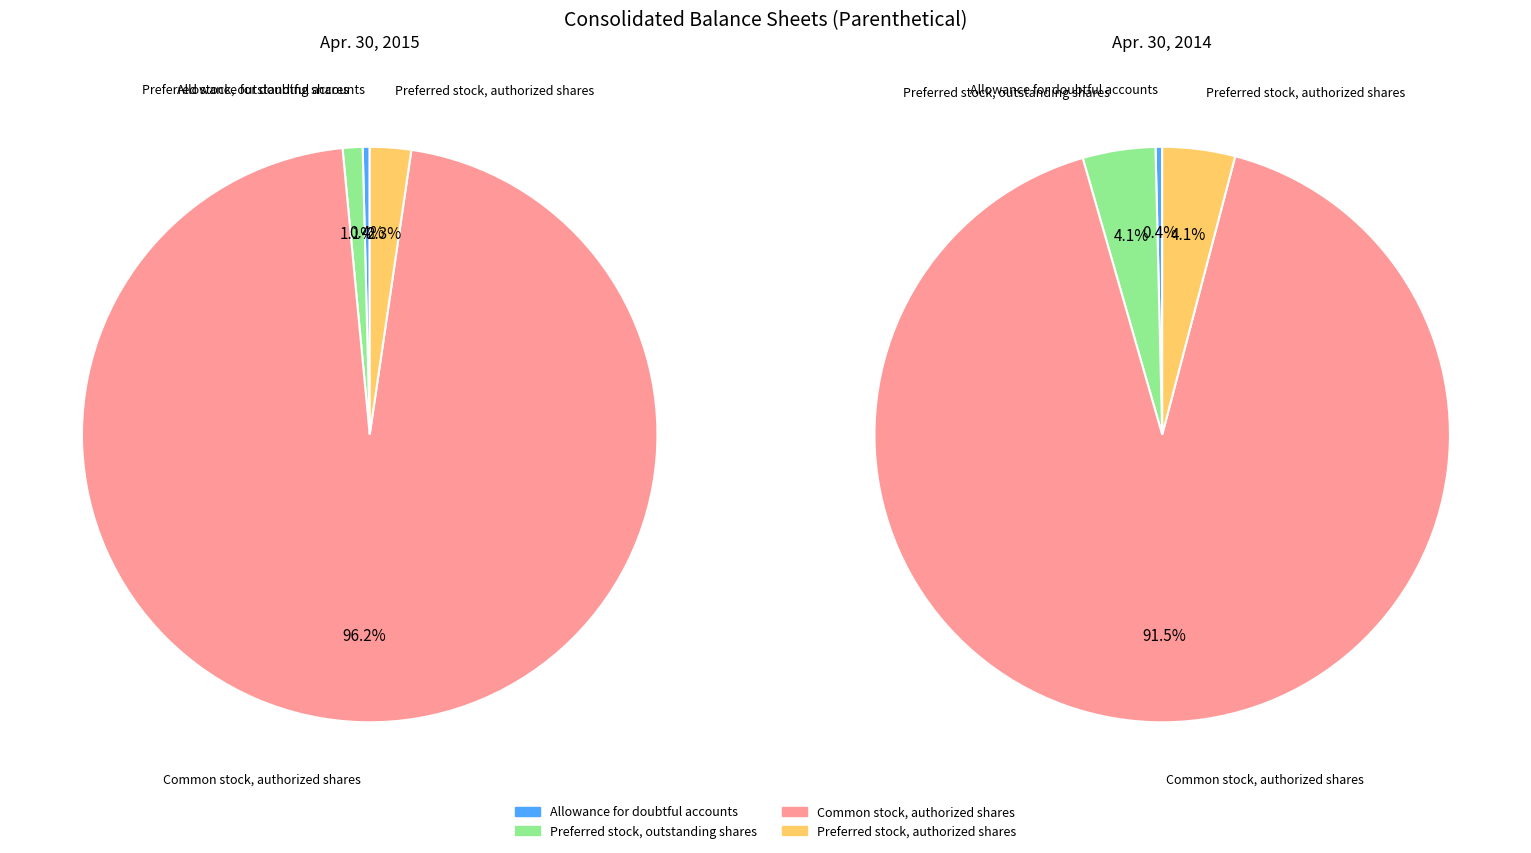

What is the smallest slice in the pie chart?

Allowance for doubtful accounts